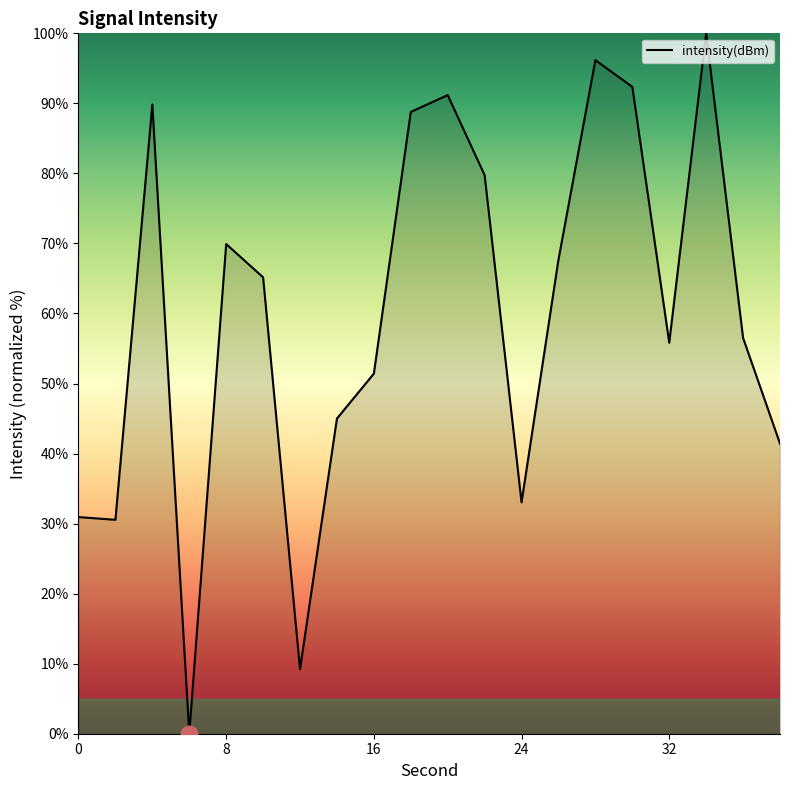

What is the maximum value shown in the chart?

100.0